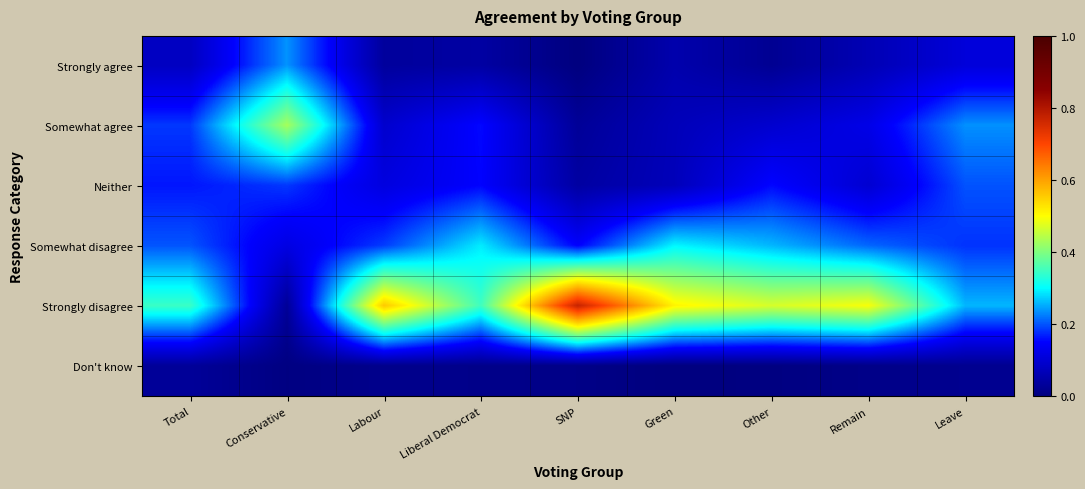

Which series has the largest total across all categories?

Strongly disagree